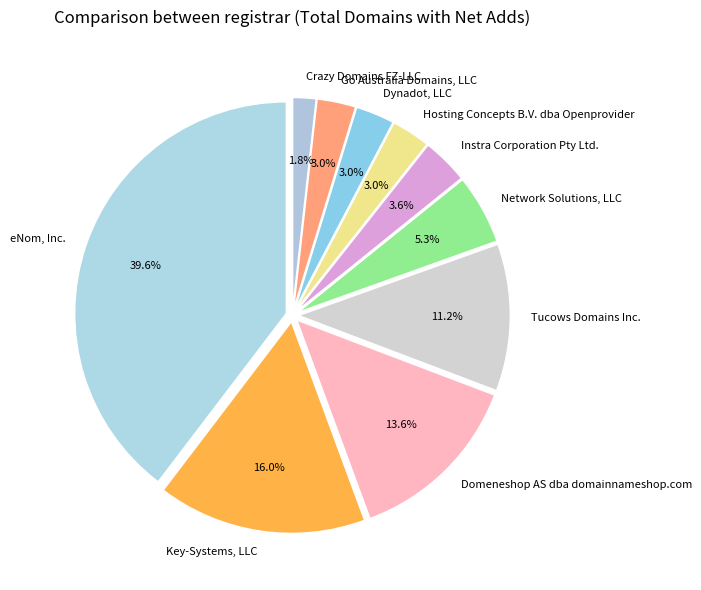

Does any single category account for the majority?

No